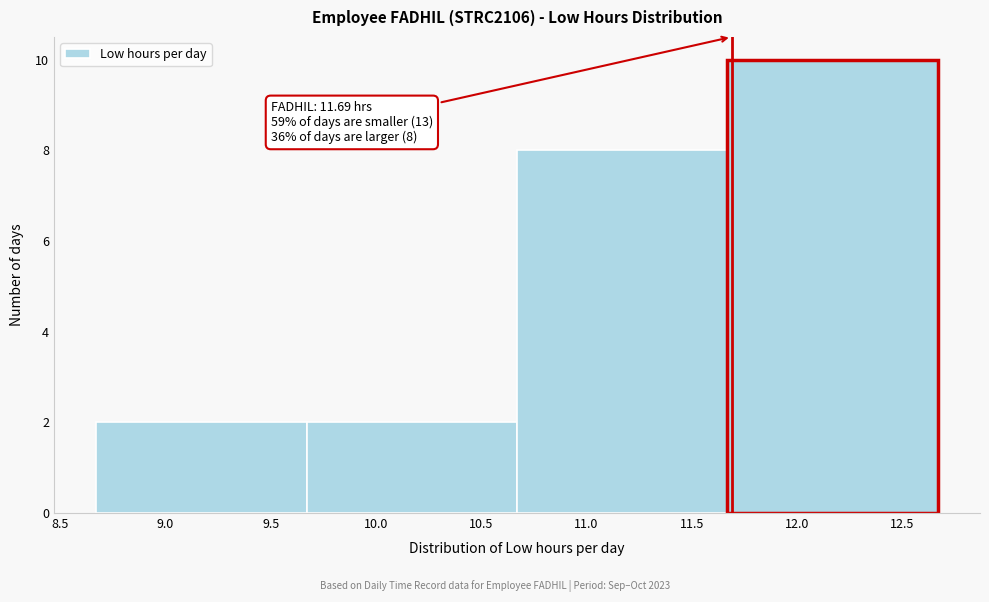

Over which range of the x-axis is the bar tallest?

11.67 to 12.67